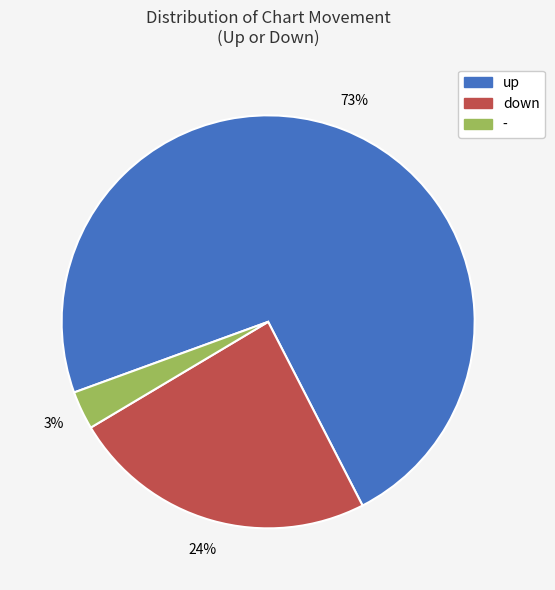

Which slice is the smallest?

-